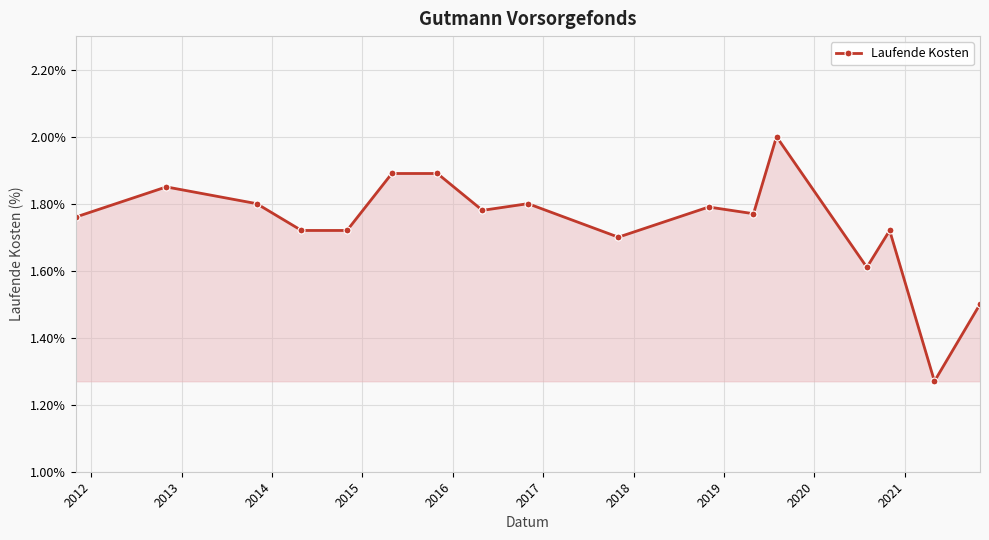

True or false: there are more than 2 points higher than both neighbors.

True